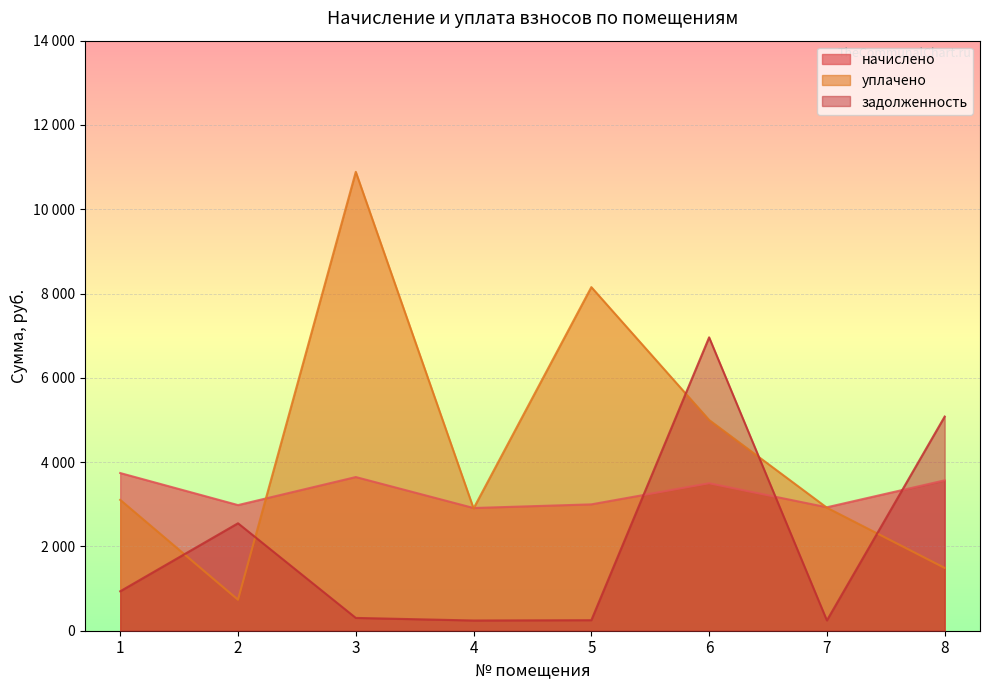

Rank the categories by начислено value from highest to lowest.

1, 3, 8, 6, 5, 2, 7, 4